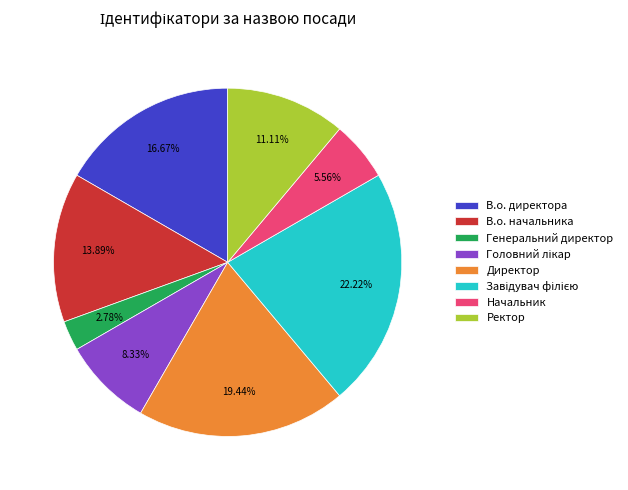

The Ректор slice represents 11% of the pie. True or false?

True